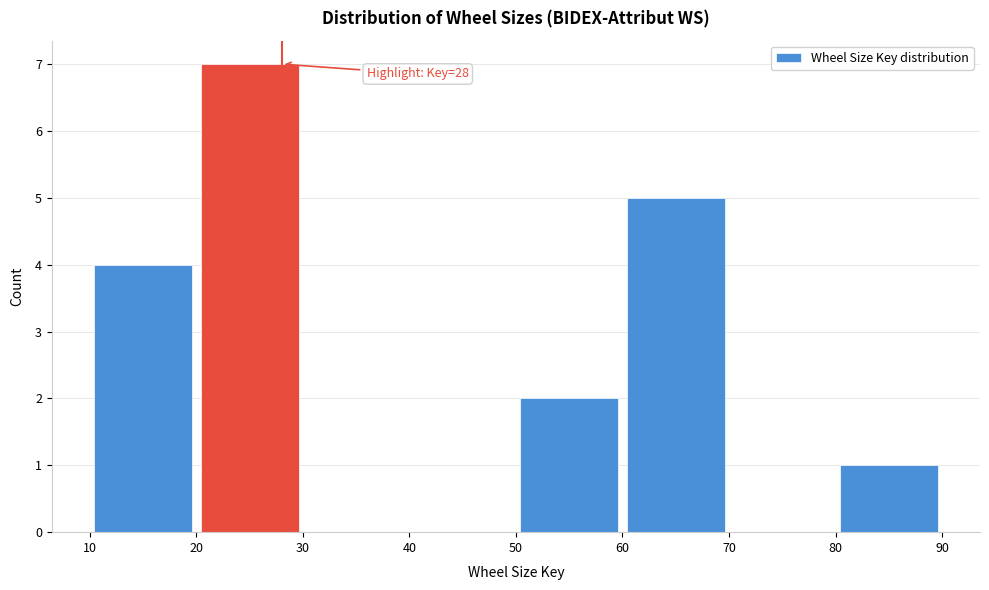

Which range on the x-axis has the tallest bar?

20 to 30